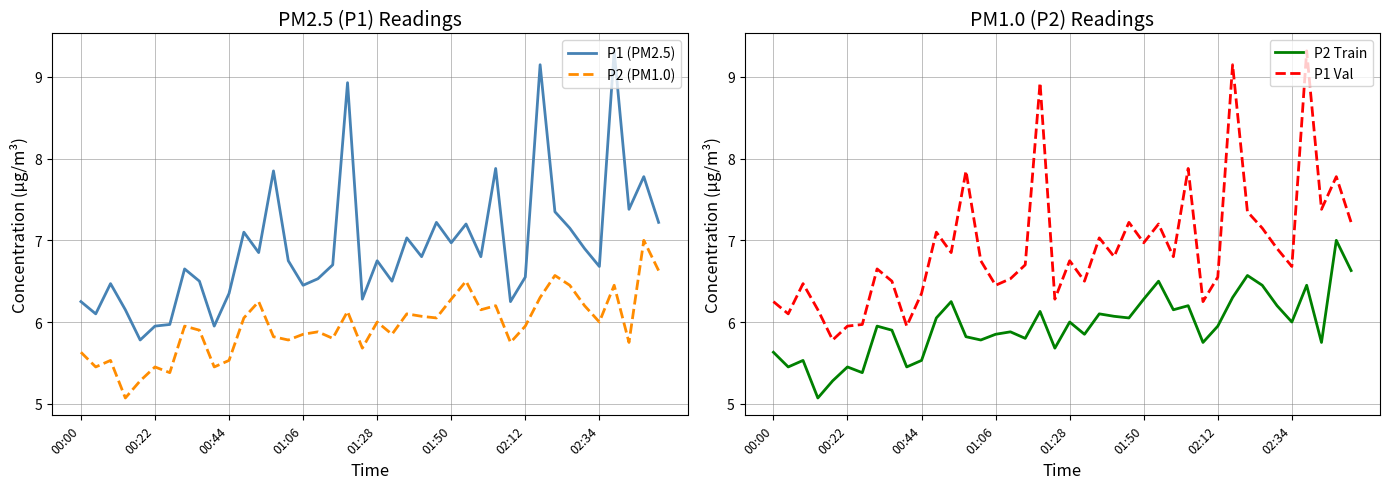

True or false: P2 Train and P1 Val cross at least once.

False